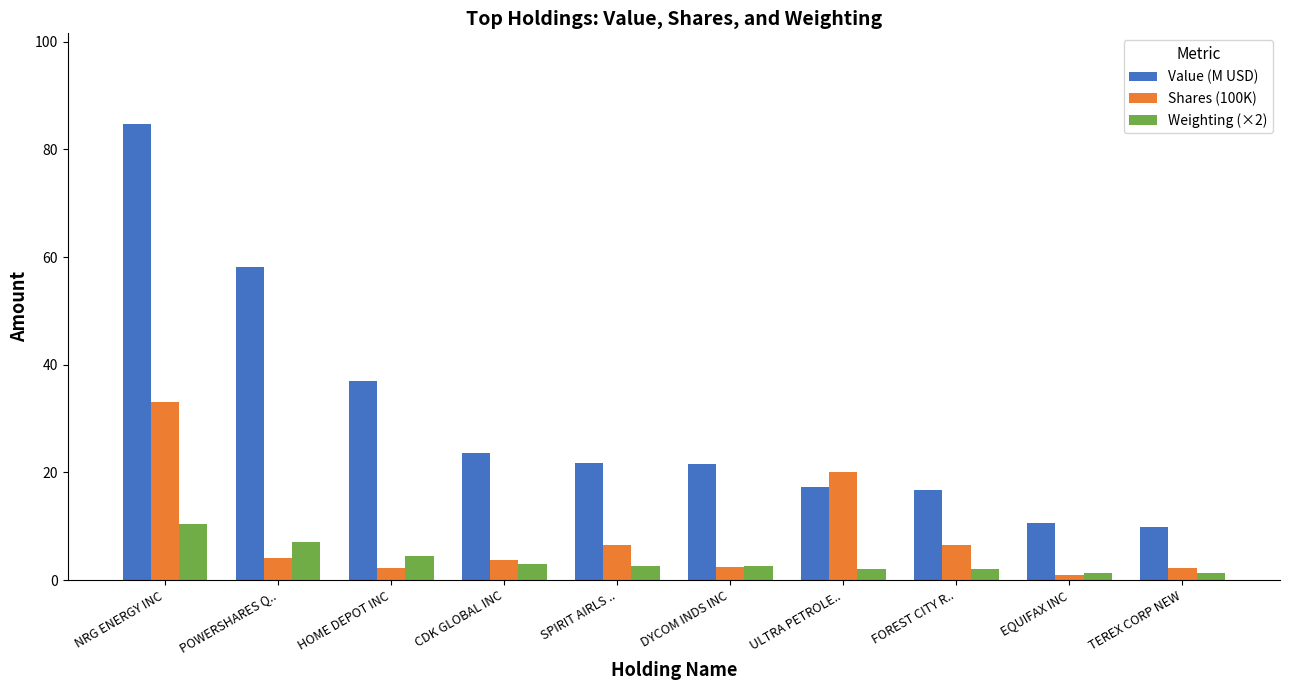

List the series in order of their overall mean, lowest first.

Weighting (×2), Shares (100K), Value (M USD)